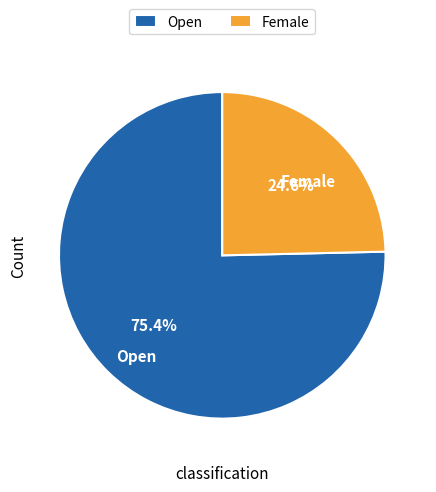

Does Female account for over 50% of the chart?

No